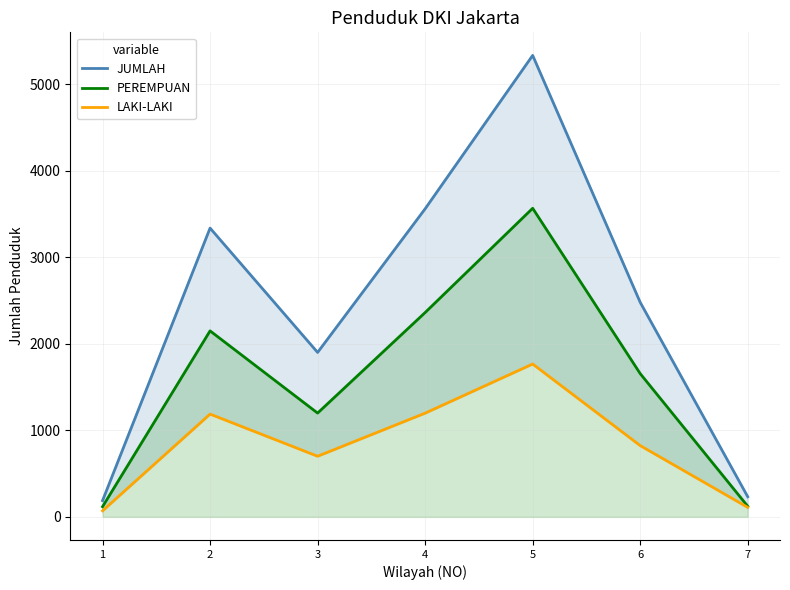

True or false: JUMLAH and LAKI-LAKI cross at least once.

False